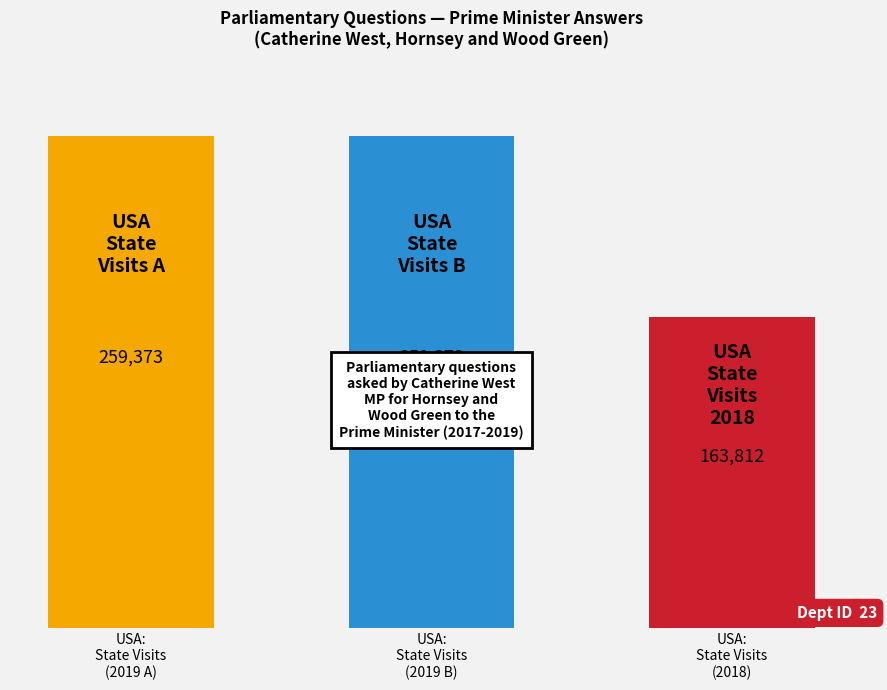

The chart shows a value of 376438 at USA:
State Visits
(2019 B). True or false?

False